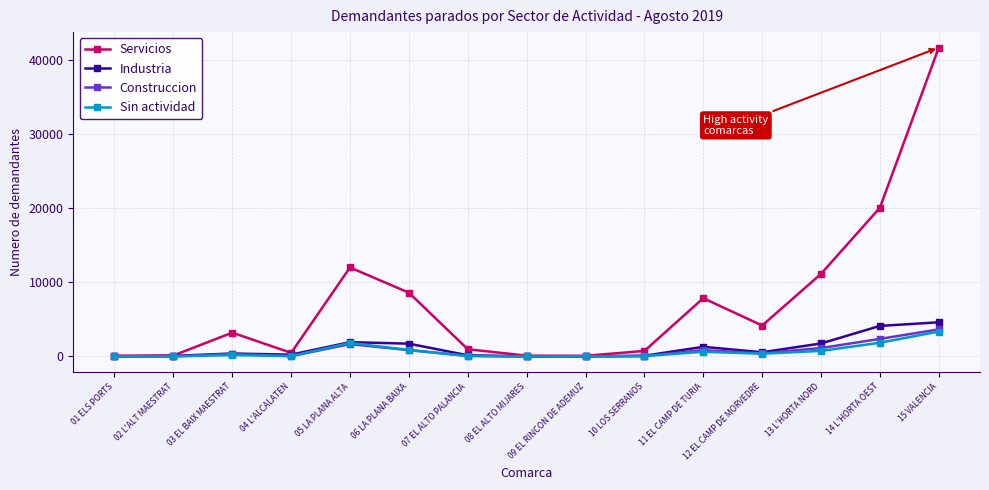

What are all the series names shown in the legend?

Servicios, Industria, Construccion, Sin actividad